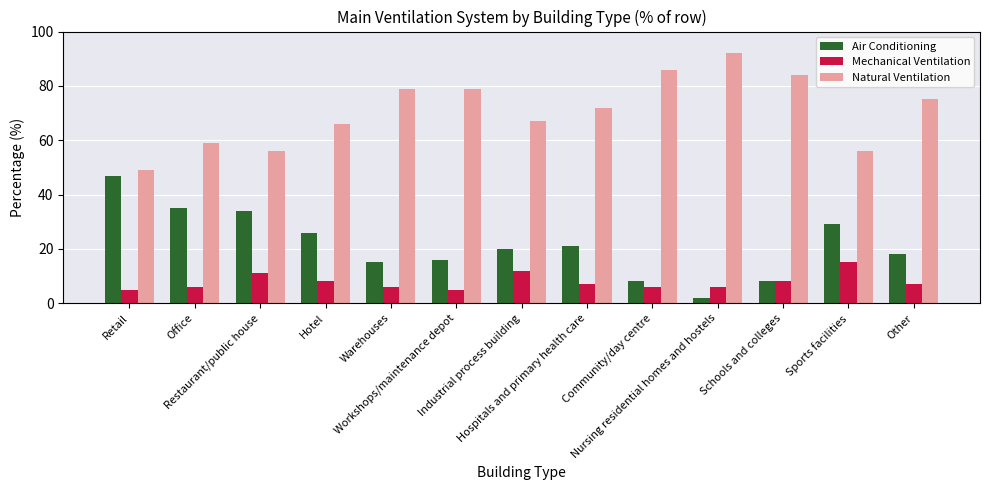

List the series in order of their overall mean, lowest first.

Mechanical Ventilation, Air Conditioning, Natural Ventilation